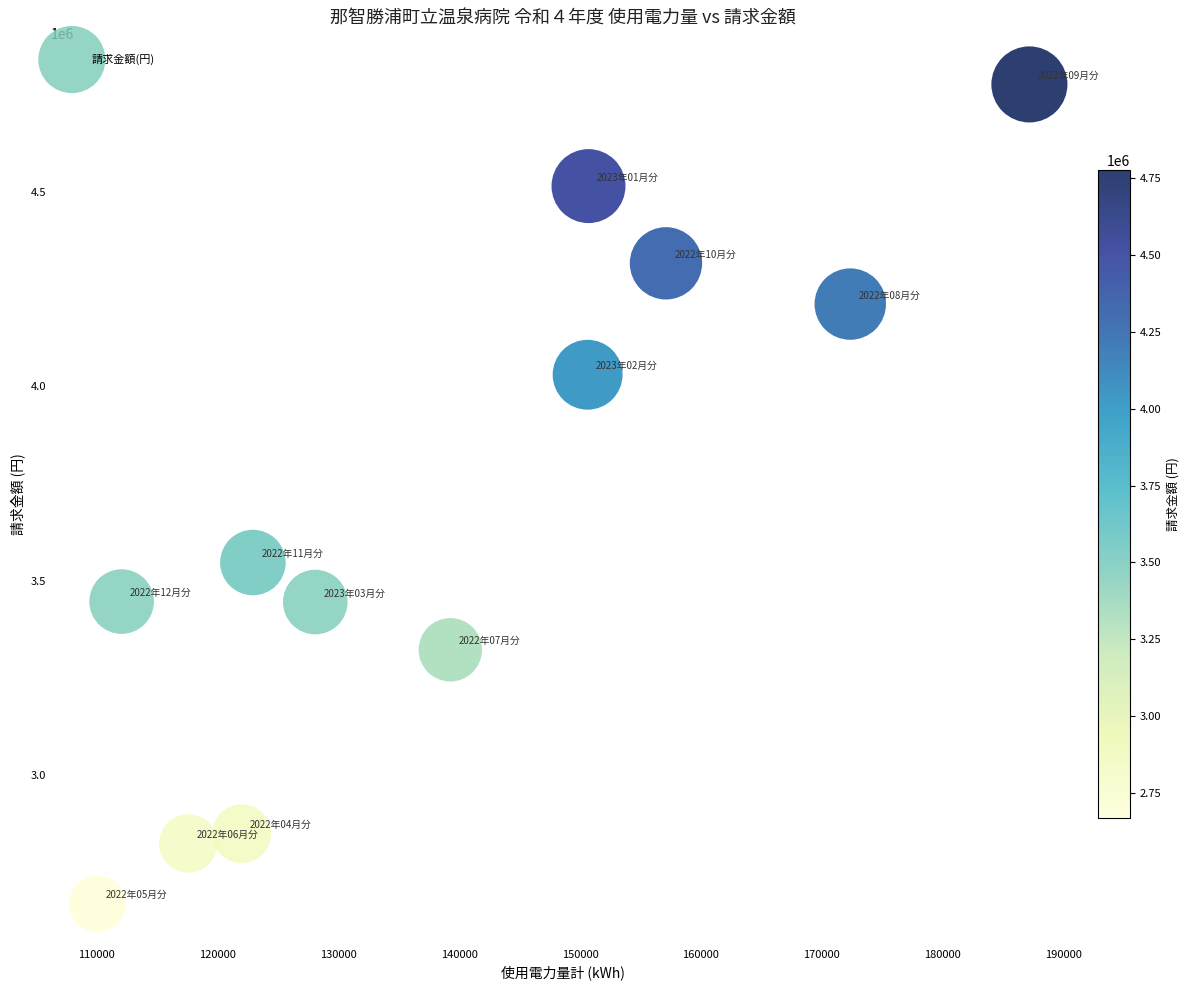

What Y value in the scatter plot is closest to 3722482?

3546438